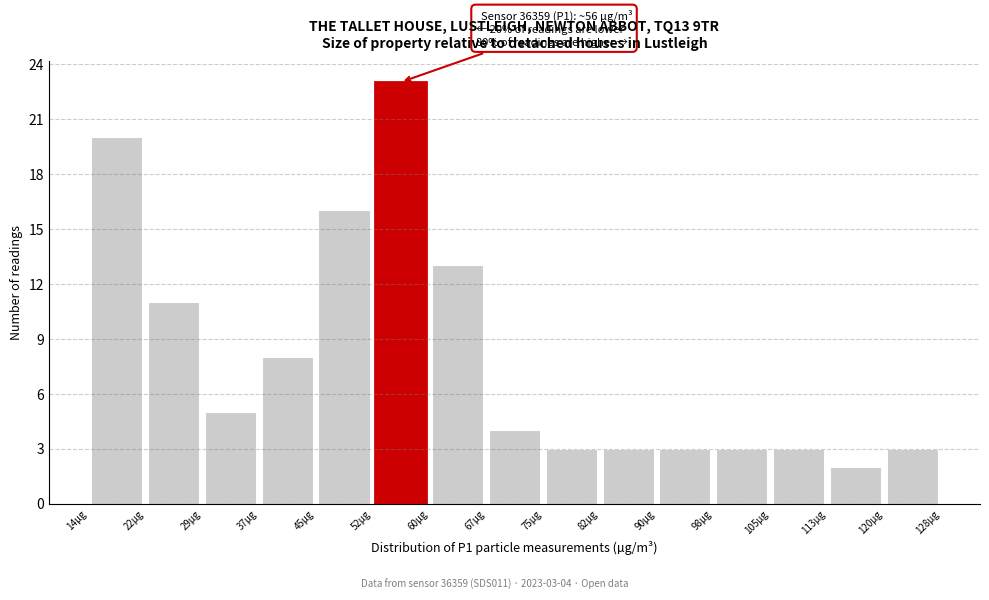

Which range on the x-axis has the tallest bar?

52 to 60